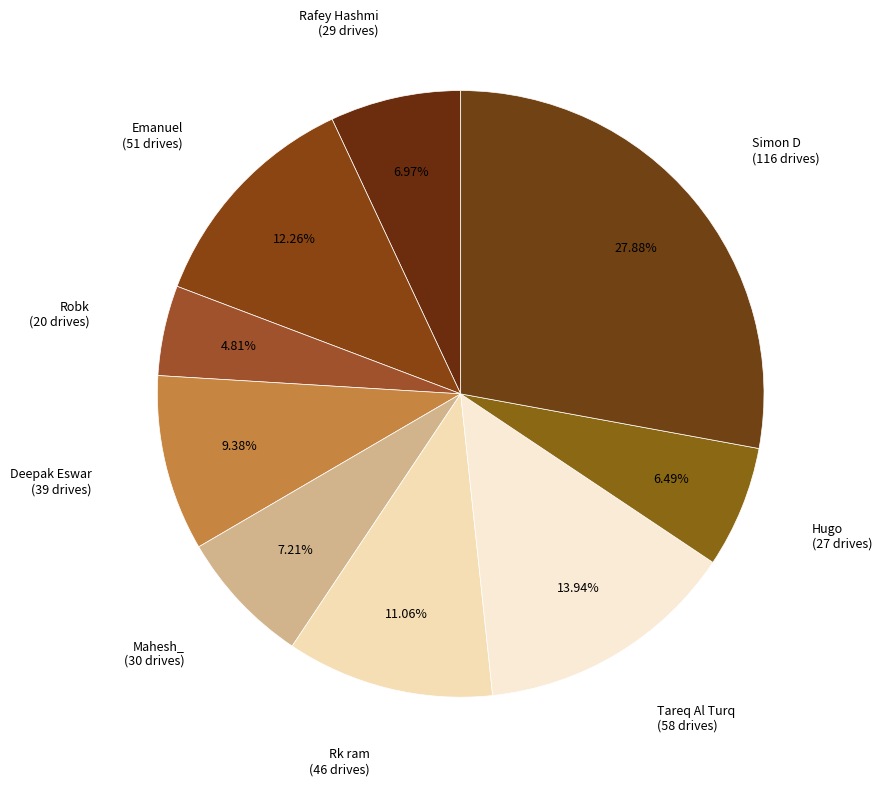

Count the number of slices in the pie.

9